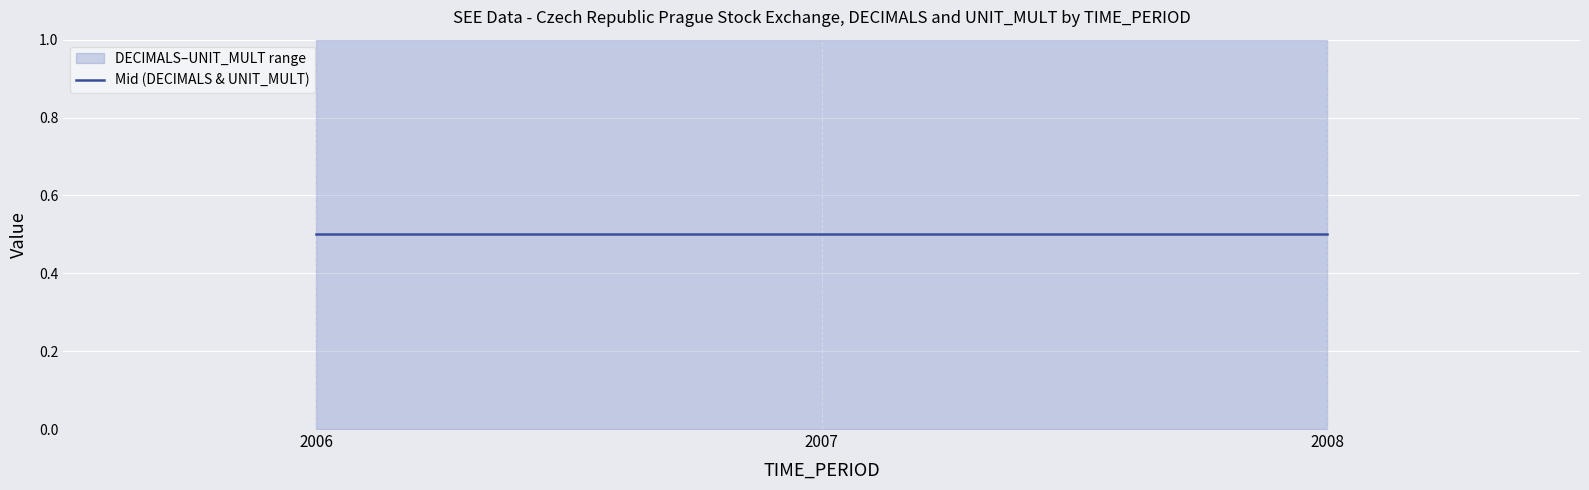

Rank the categories by UNIT_MULT value from lowest to highest.

2006, 2007, 2008